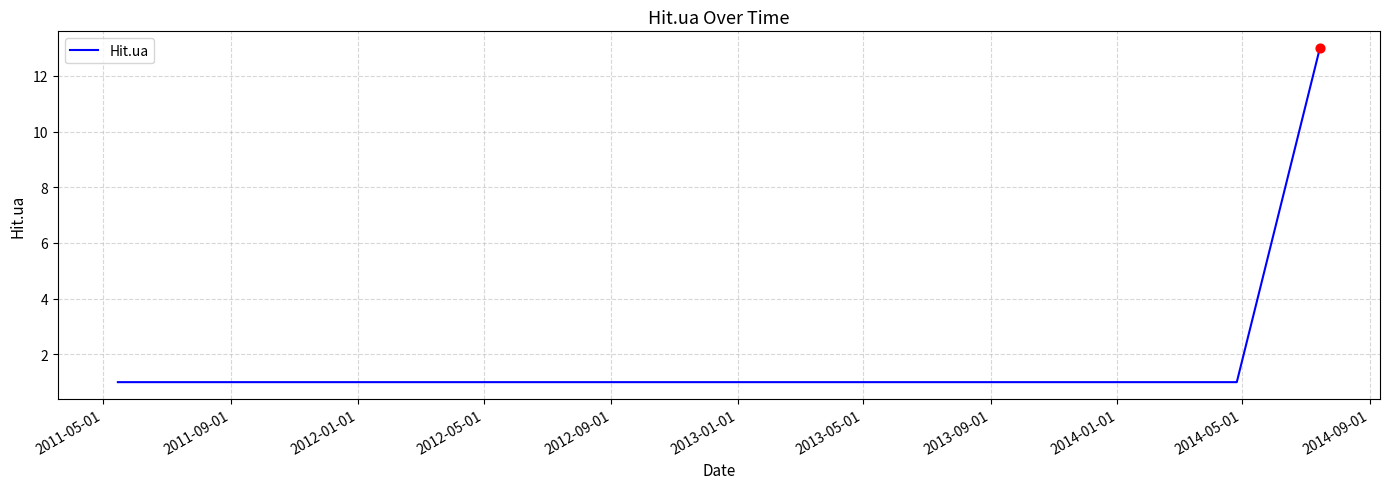

What is the maximum value shown in the chart?

13